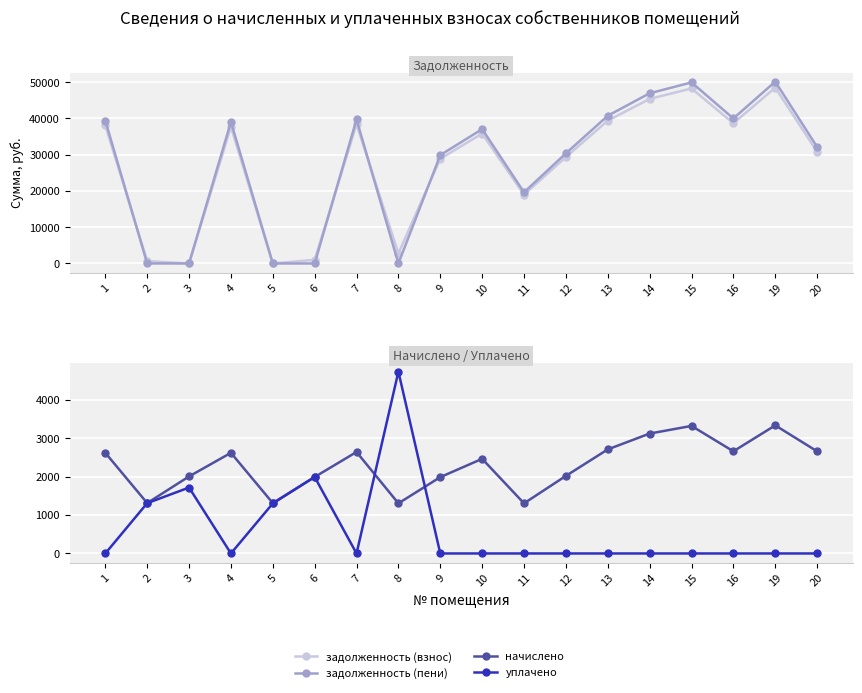

Between 16 and 1, which is larger?

16